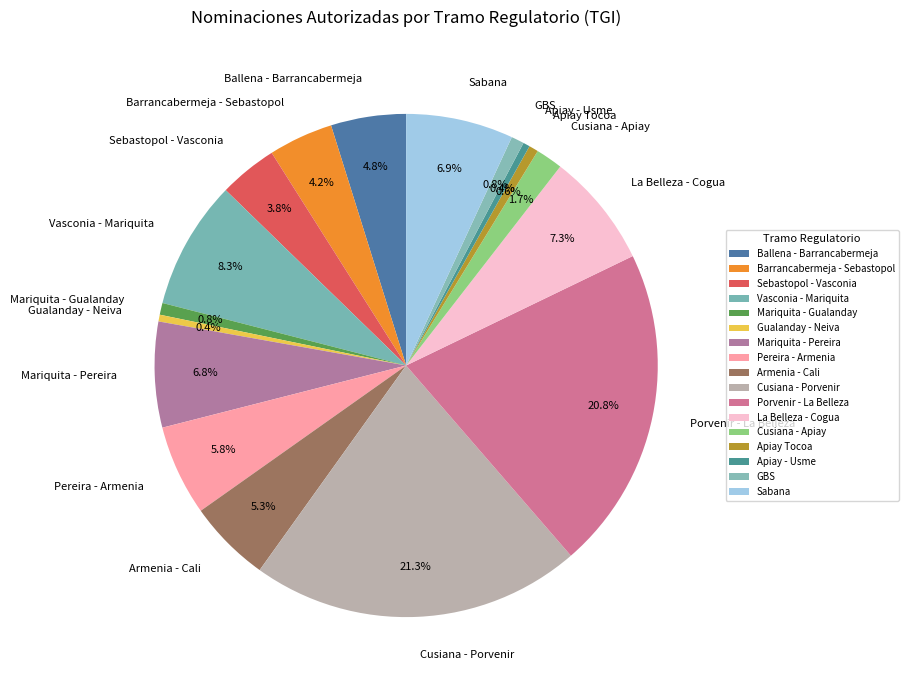

Is it true that Barrancabermeja - Sebastopol is 13% of the pie?

False